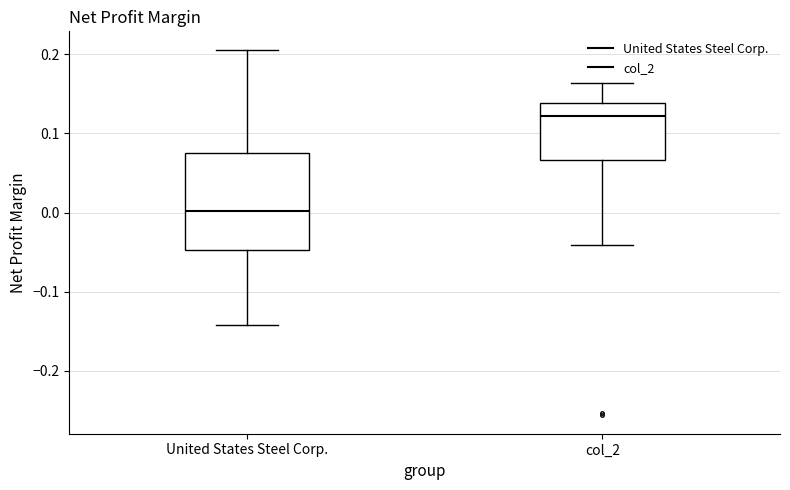

Where is the upper edge of the box for col_2 on the y-axis? The values are not printed on the chart, so give them approximately, as read against the axis.

0.14